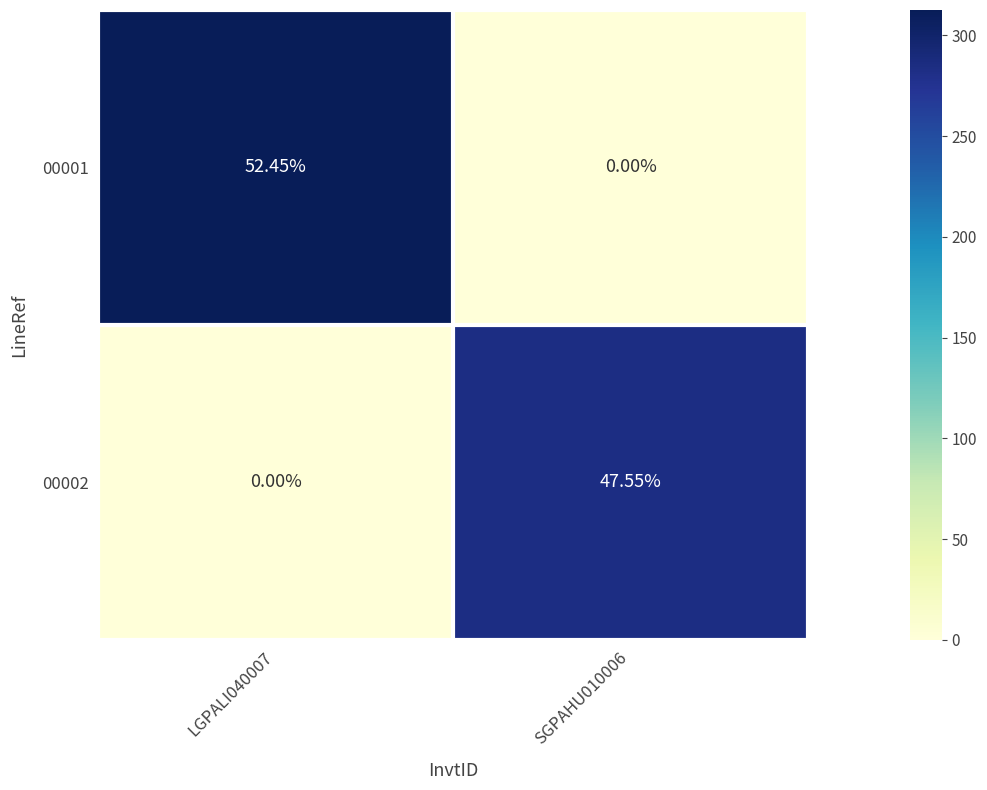

Is the value of 00001 at LGPALI040007 greater than the value of 00002 at LGPALI040007?

Yes